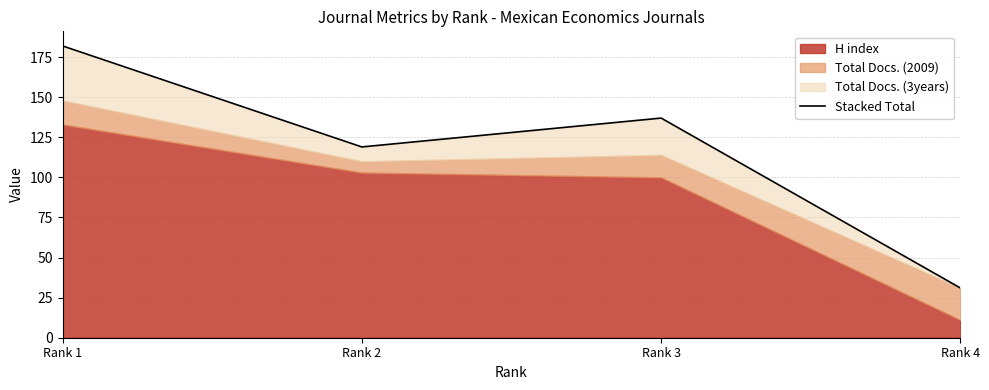

What is the ratio of the value at Rank 3 to the value at Rank 4?

4.4